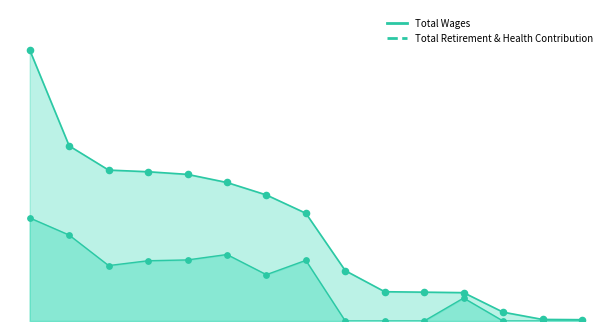

Which series reaches the maximum Y coordinate?

Total Wages